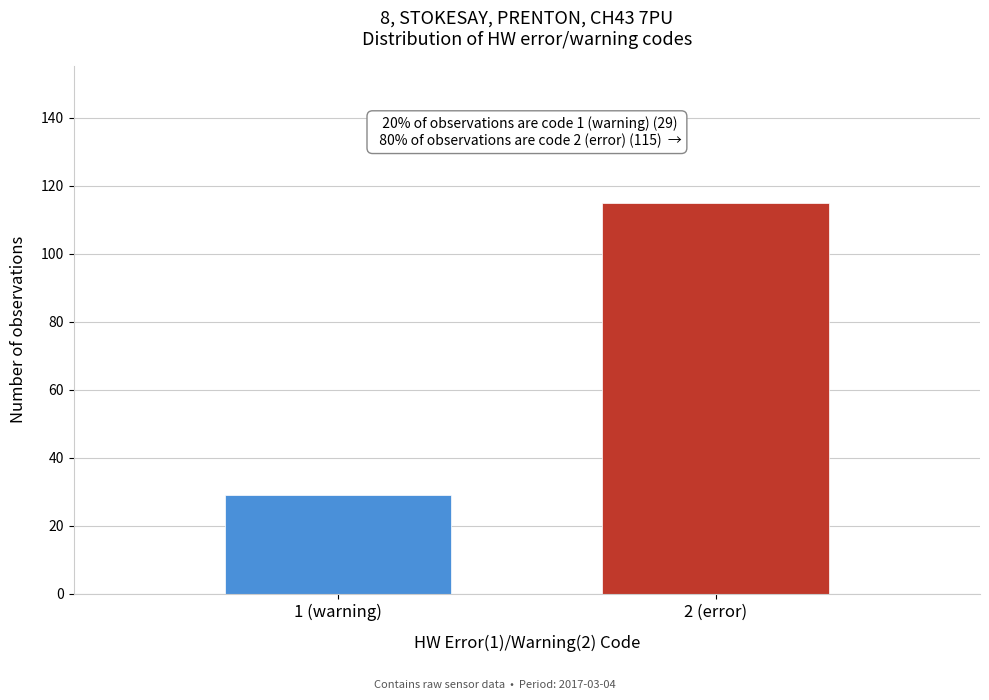

Reading left to right, list all the values displayed in this chart.

1 (warning)=29	2 (error)=115